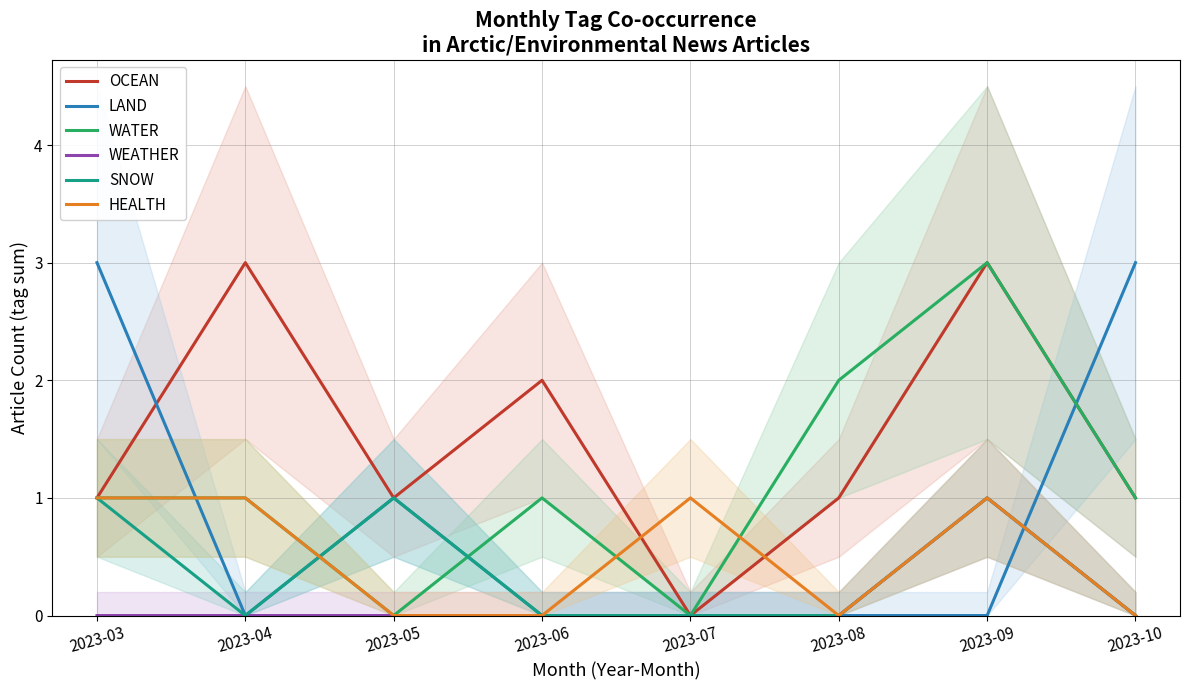

Where is WATER nearest to the value 1?

2023-03